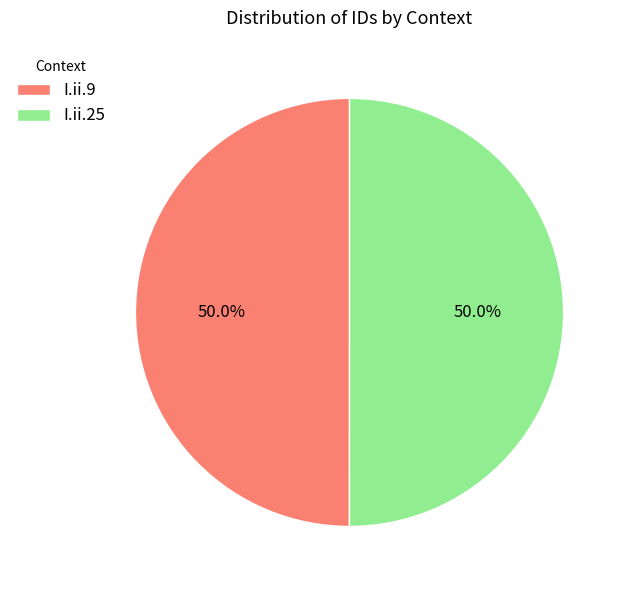

Do I.ii.25 and I.ii.9 together represent more than half of the pie?

Yes